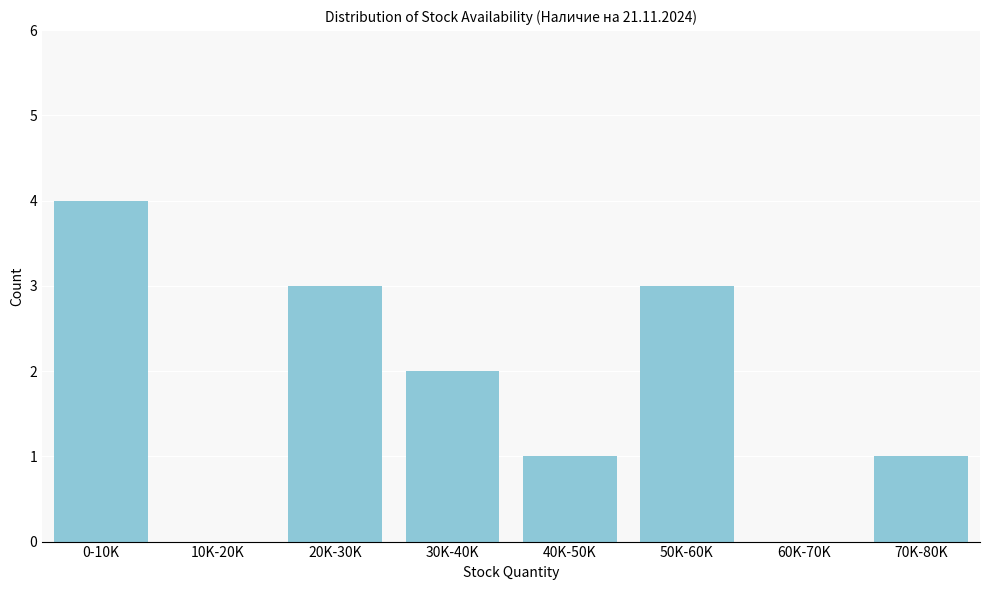

Reading right to left, what are all the values shown in this chart?

70K-80K=1	60K-70K=0	50K-60K=3	40K-50K=1	30K-40K=2	20K-30K=3	10K-20K=0	0-10K=4